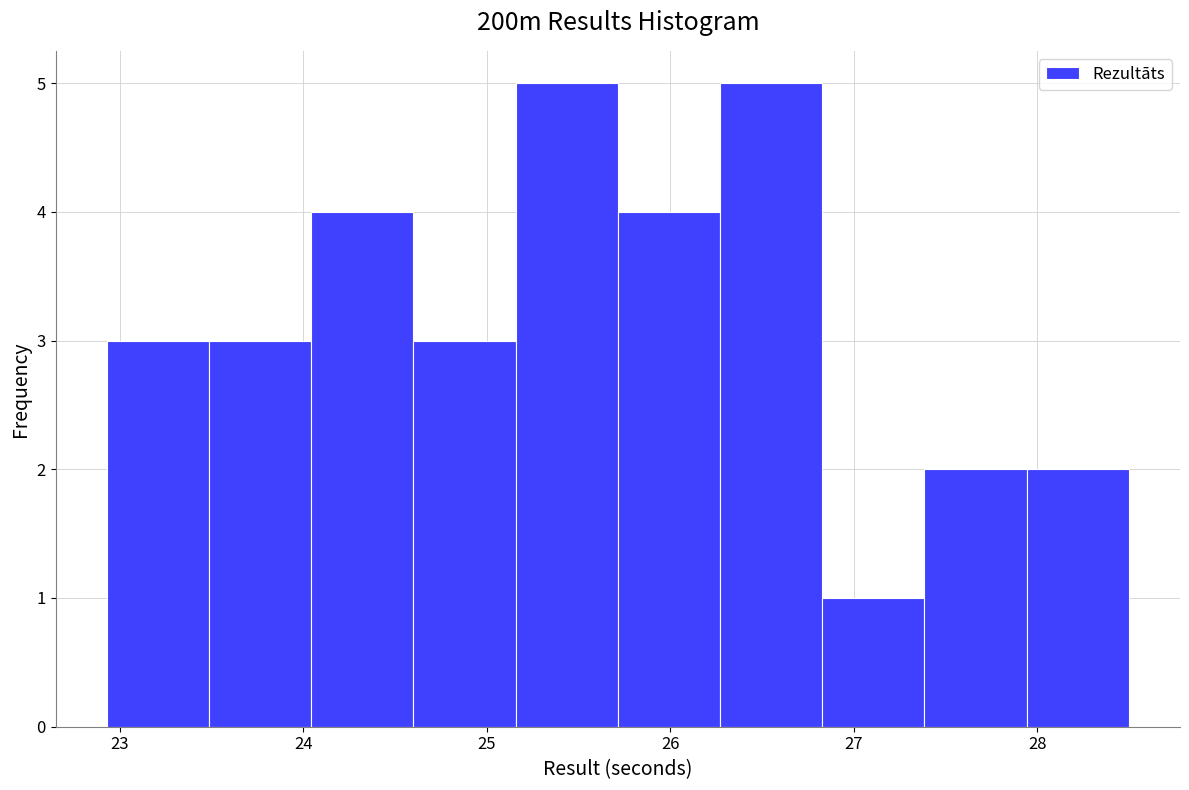

What is the height of the bar covering 27.4 to 27.9 on the x-axis? Neither the bar edges nor the heights are printed on the chart, so give them approximately, as read against the axes.

2